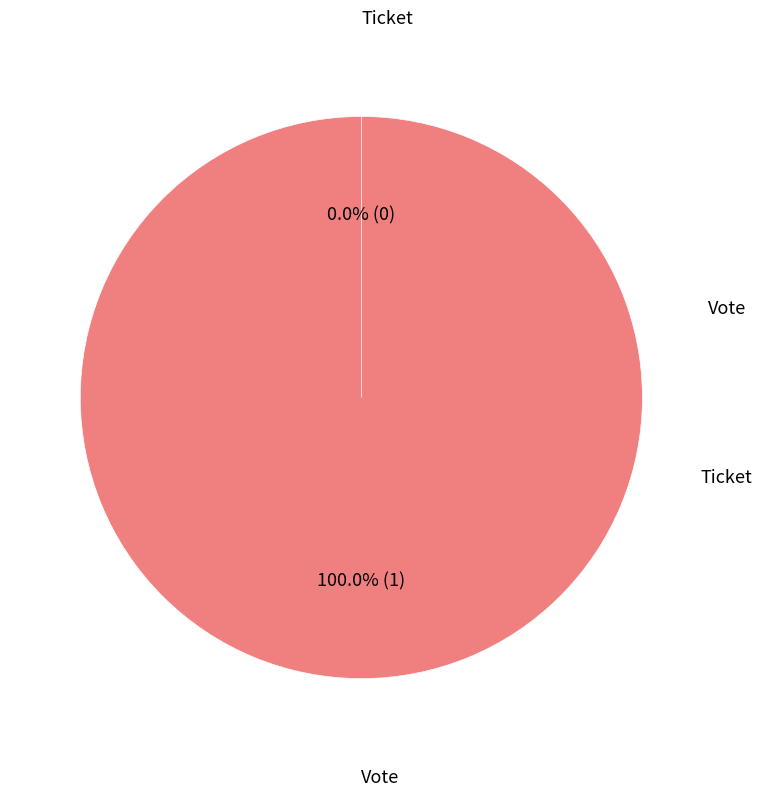

Rank the categories by value from highest to lowest.

Vote, Ticket